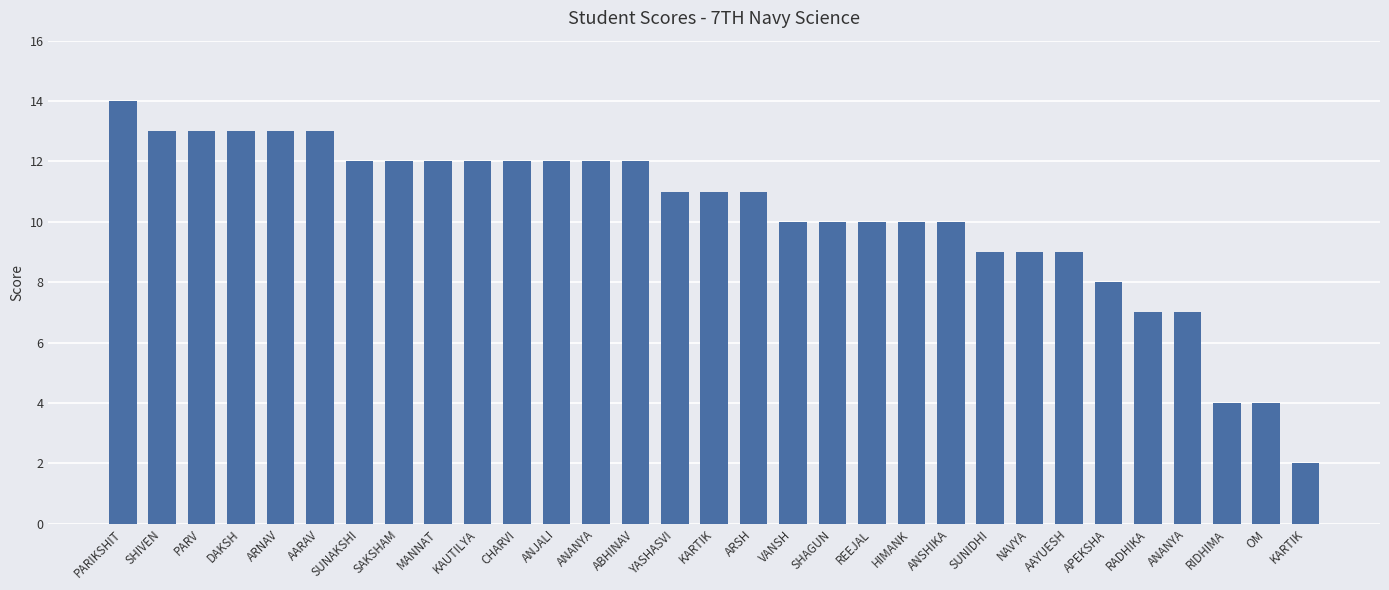

Are the bars horizontal?

No